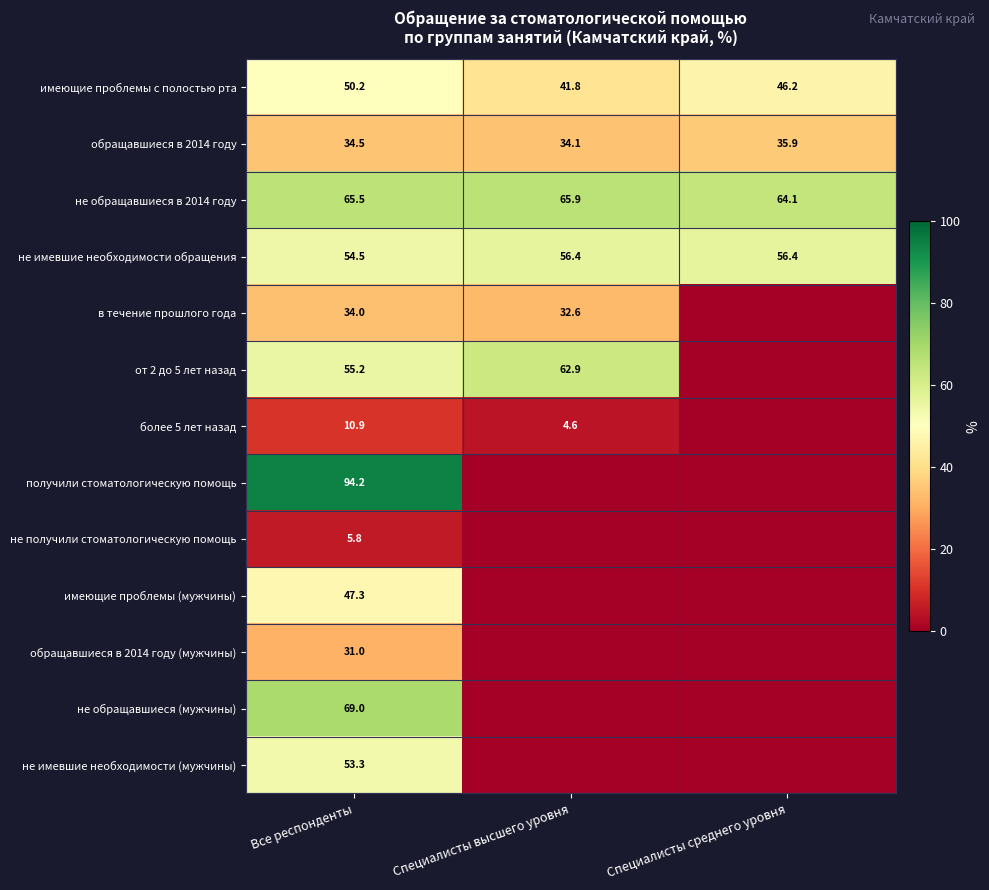

What is the difference between the second highest and minimum values in the не обращавшиеся в 2014 году series?

1.4